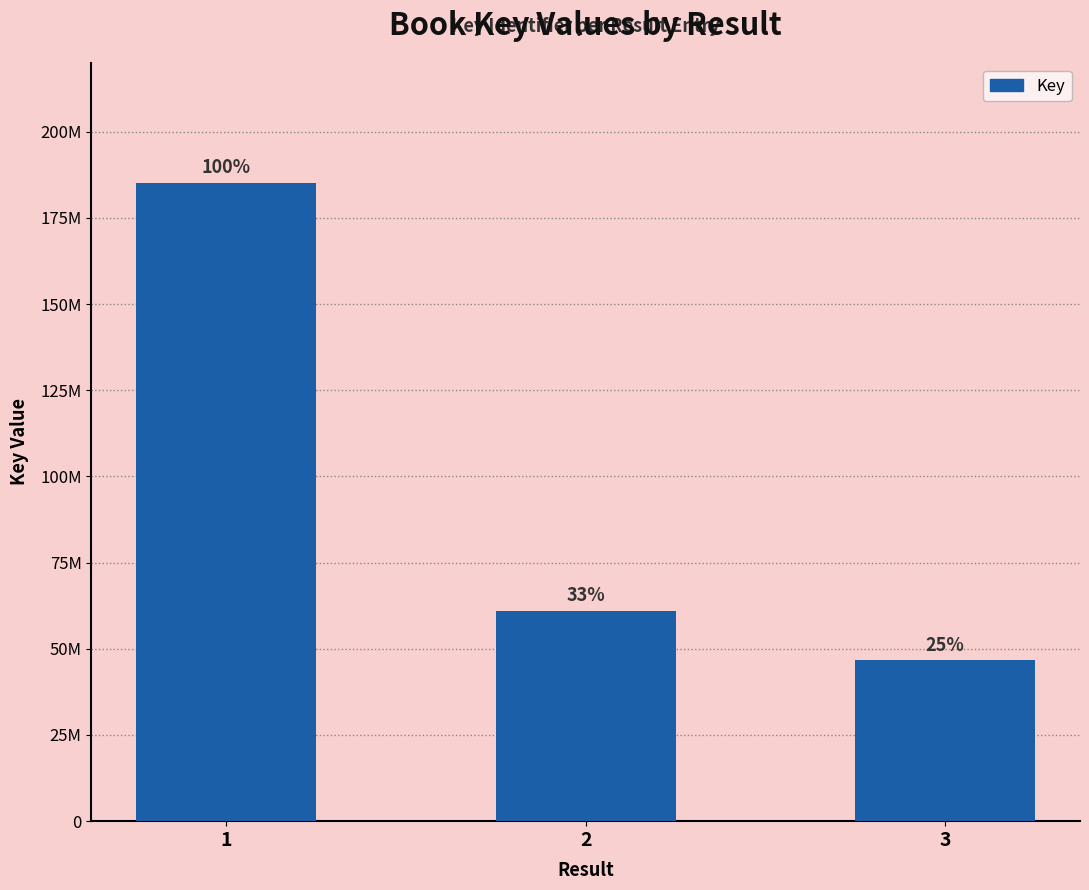

Does the chart contain any negative values?

No